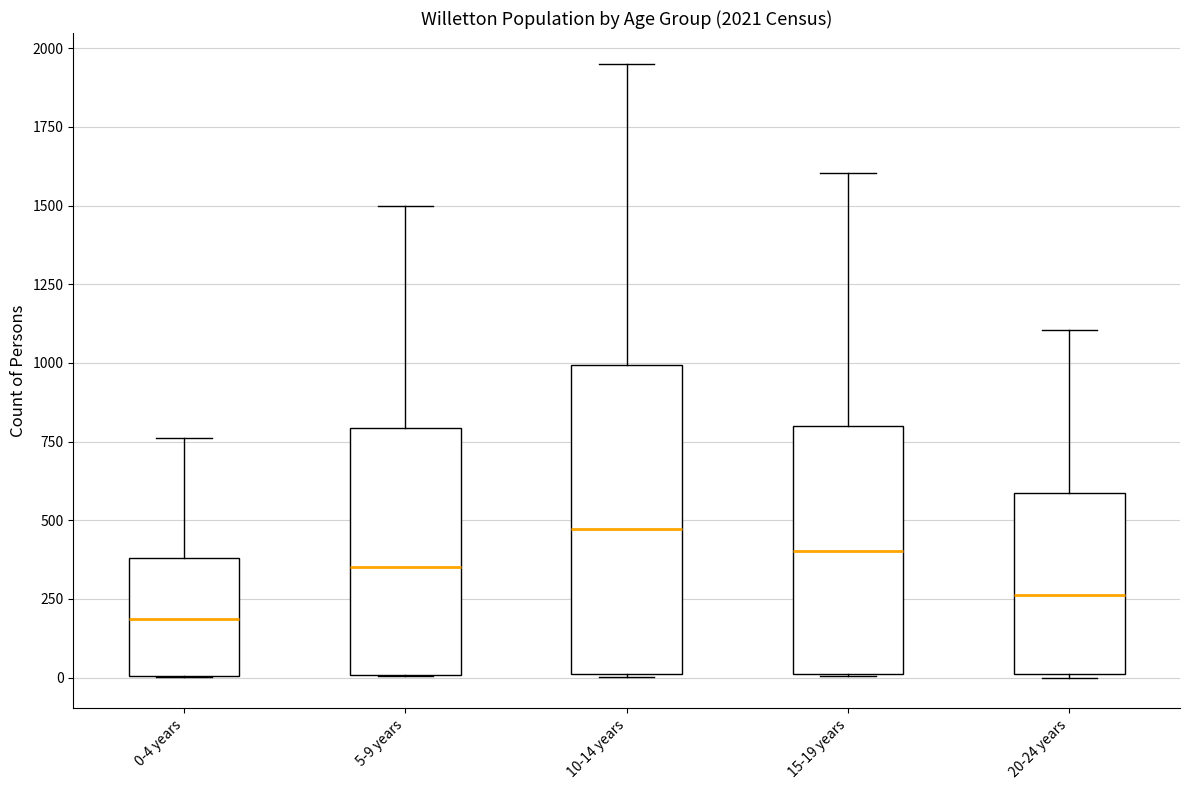

Comparing the boxes themselves (not the whiskers), which one is the tallest?

10-14 years